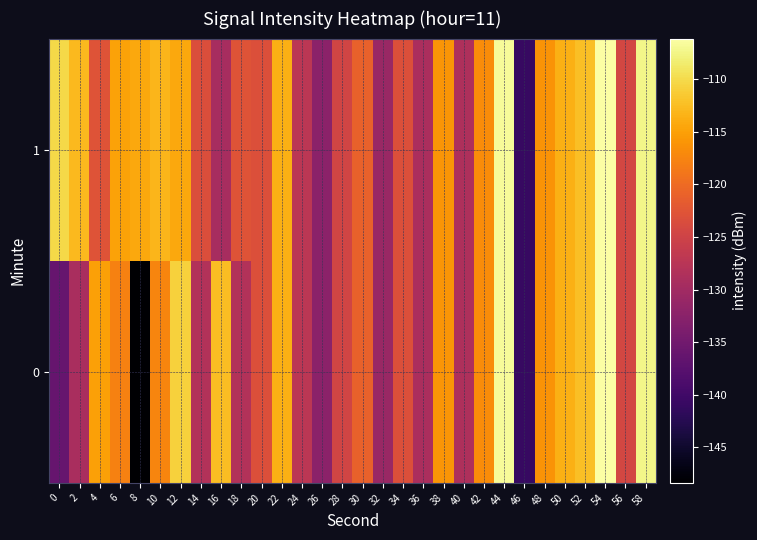

Which series changed the most between 14 and 46?

1